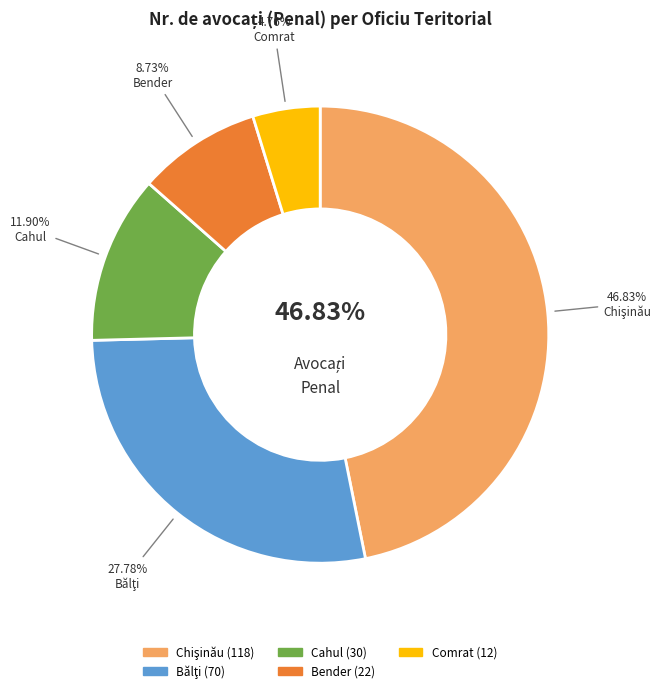

To the nearest percent, what percentage of the pie is Bender?

9%